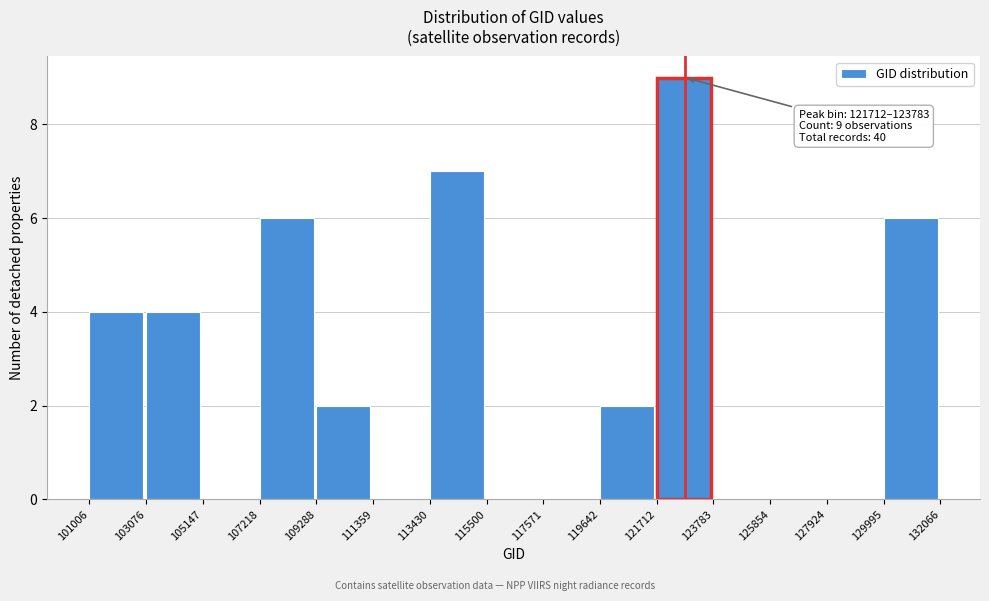

Over which range of the x-axis is the bar tallest?

121712 to 123783